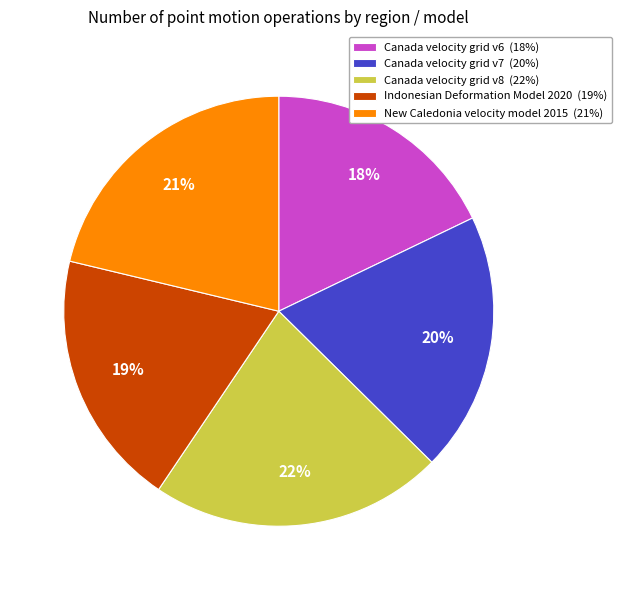

Between Canada velocity grid v8 (22%) and New Caledonia velocity model 2015 (21%), which is larger?

Canada velocity grid v8 (22%)